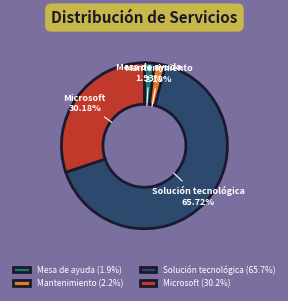

How many segments does this pie chart have?

4